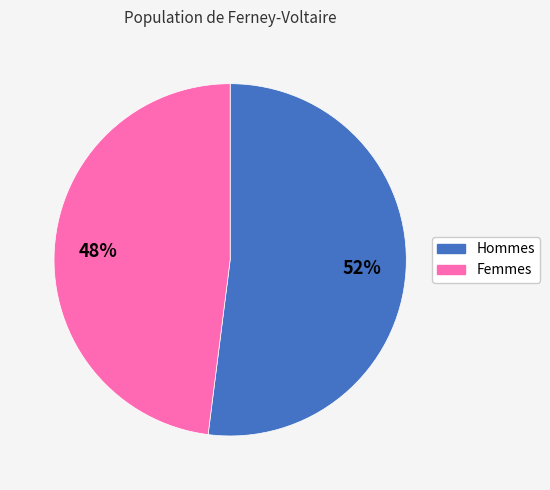

Is there a majority slice in this chart?

Yes